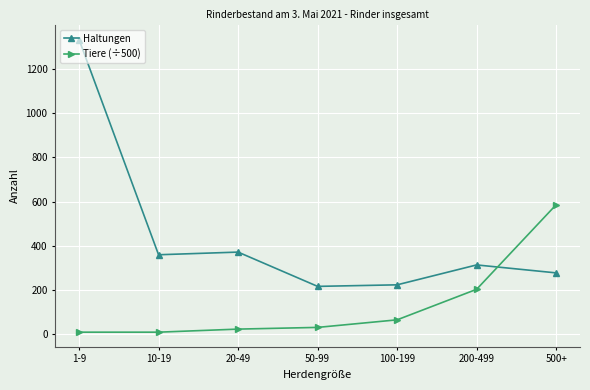

What is the total value across all series at 10-19?

369.9